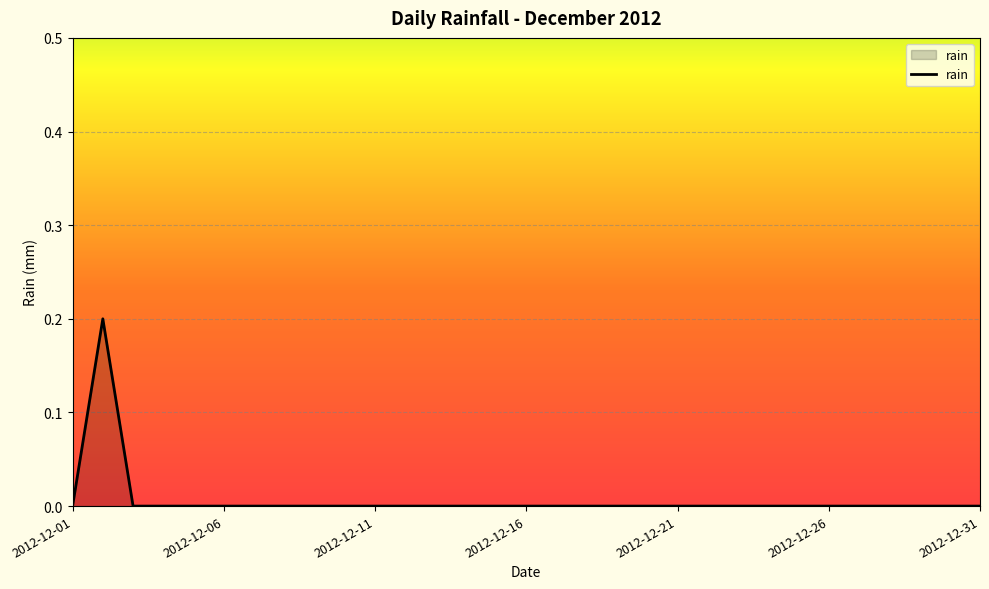

What is the maximum value shown in the chart?

0.2